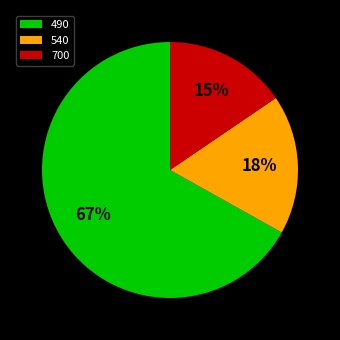

To the nearest percent, what is the average slice percentage?

33%